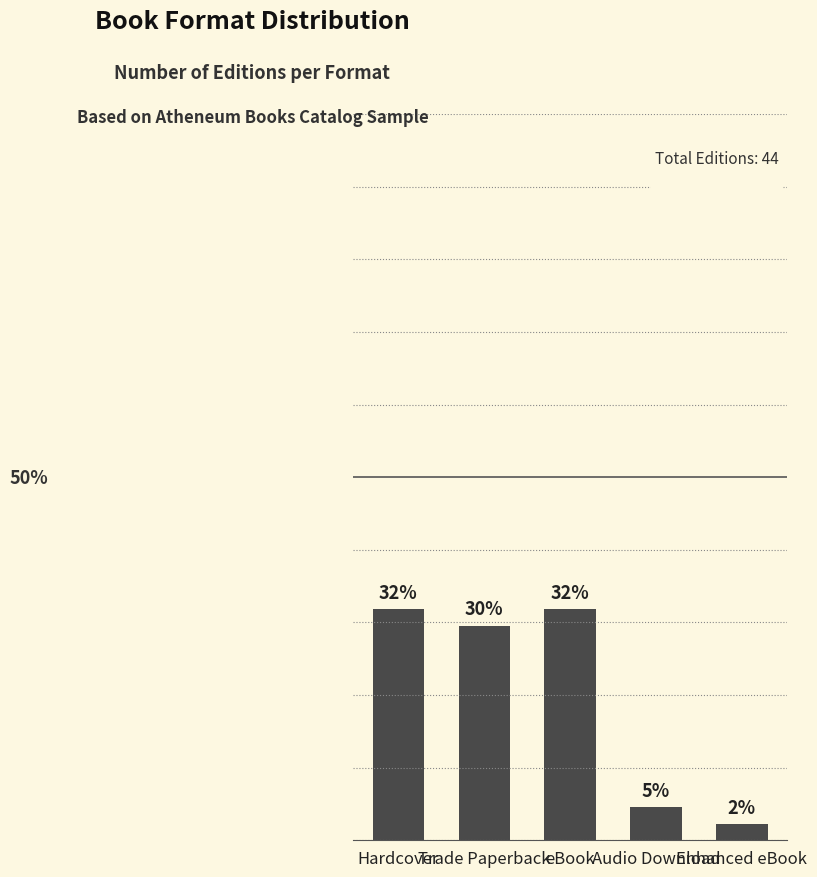

Does the chart contain any negative values?

No